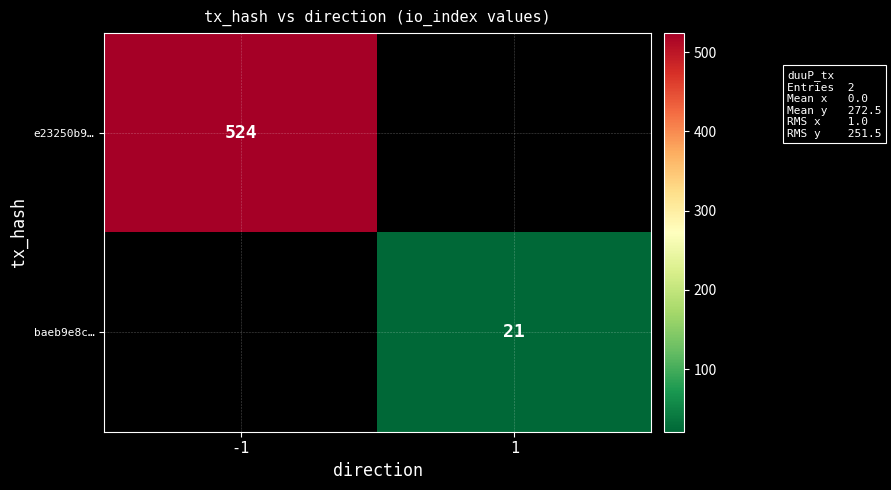

True or false: e23250b9… has a value of 524 at -1.

True